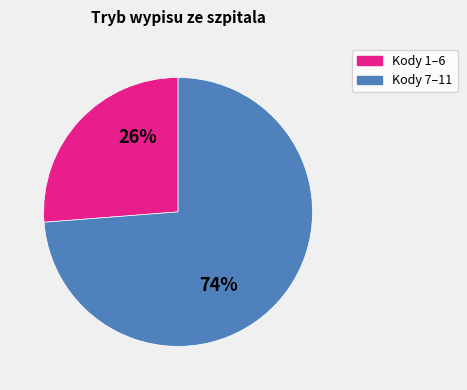

How many slices are in this pie chart?

2